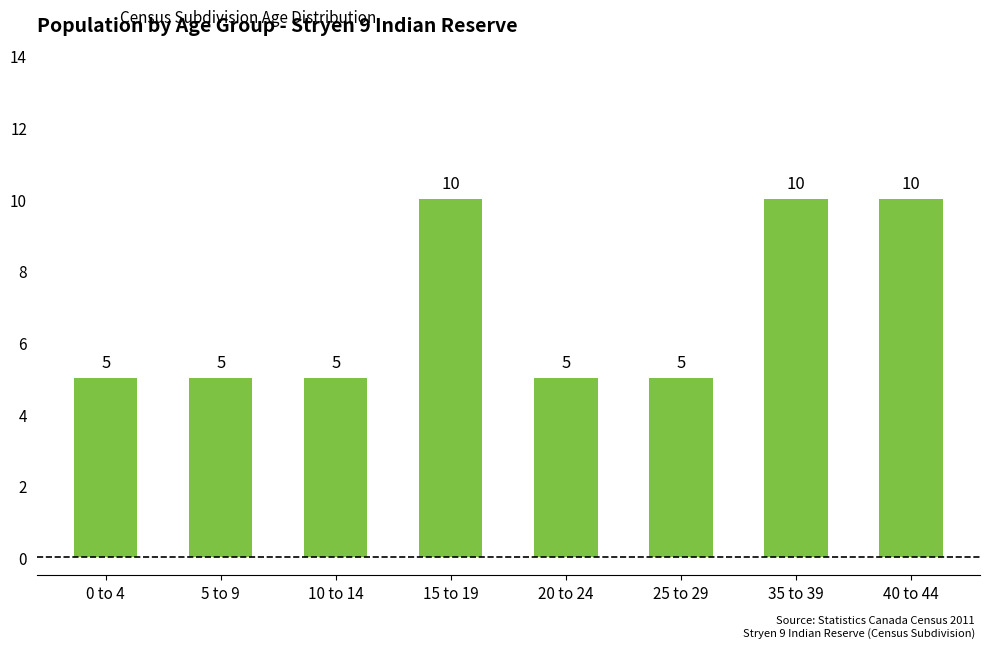

The value at 15 to 19 is 5. True or false?

False